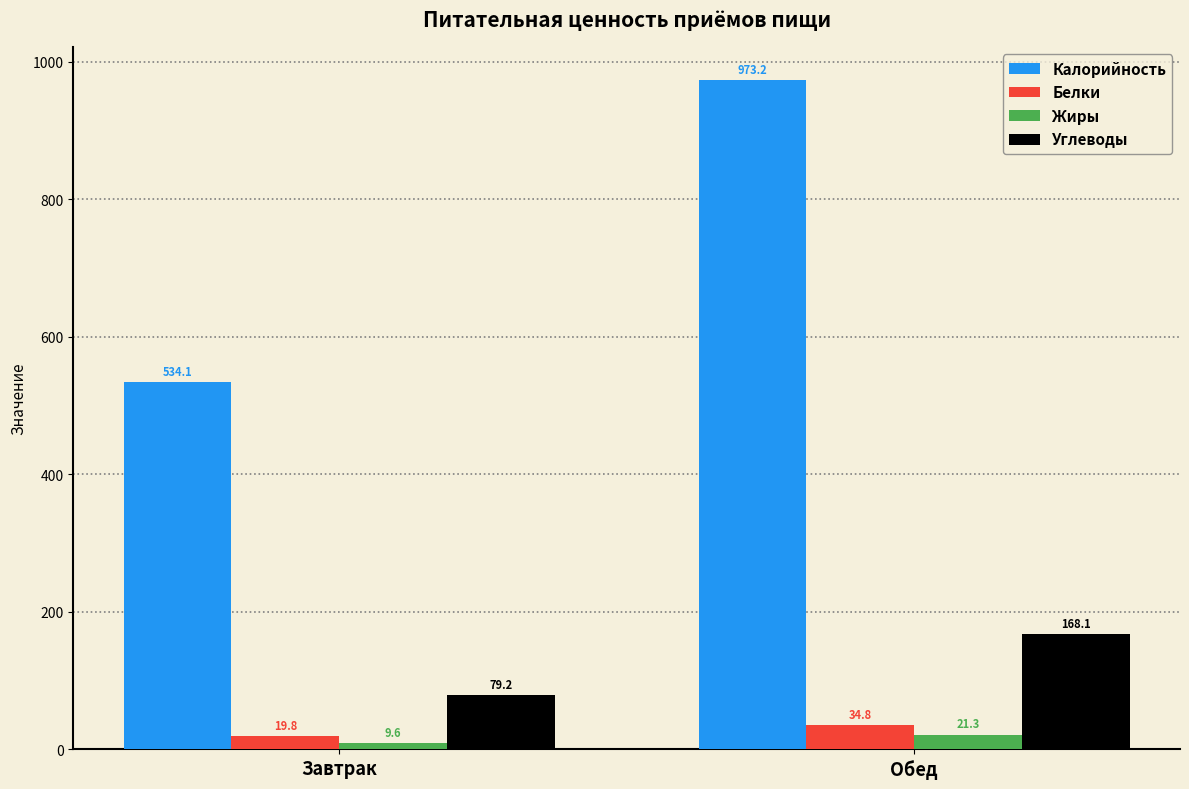

Which series has the largest total across all categories?

Калорийность